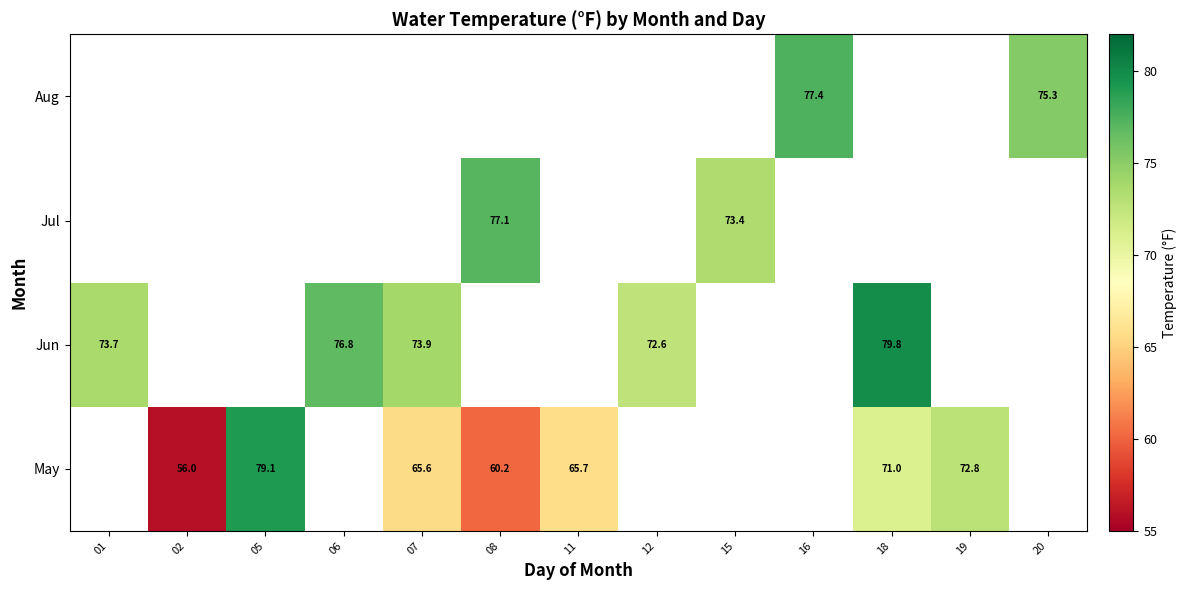

What is the greatest value displayed?

79.8